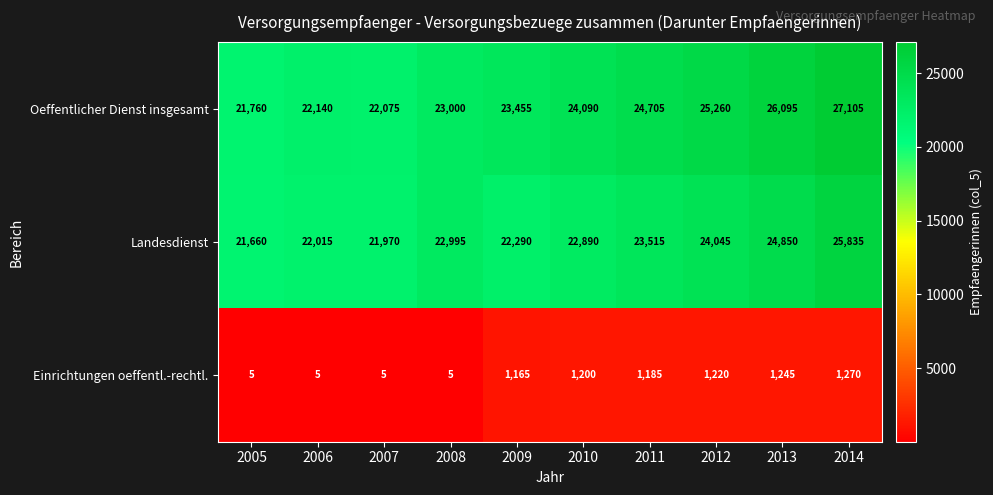

What is the difference between the maximum and minimum values in the Einrichtungen oeffentl.-rechtl. series?

1265